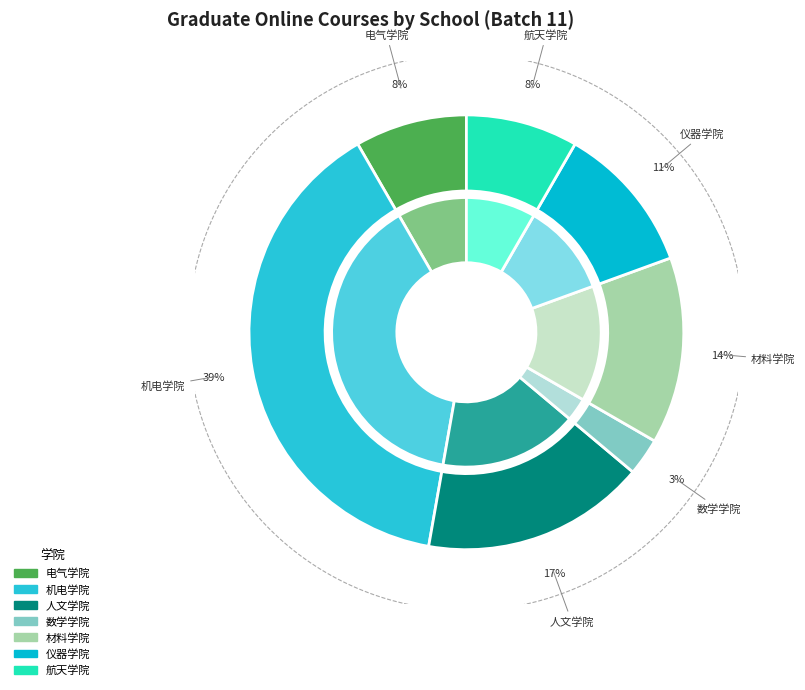

Rank the categories by value from highest to lowest.

机电学院, 人文学院, 材料学院, 仪器学院, 电气学院, 航天学院, 数学学院